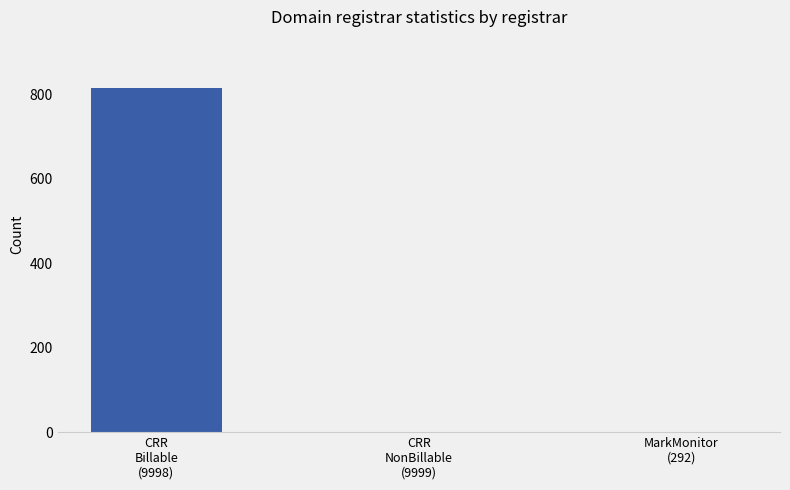

Count the values in the range 0 to 814.

3